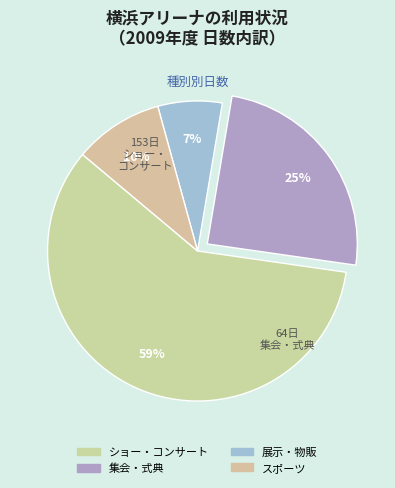

To the nearest percent, what percentage of the pie is 集会・式典?

25%